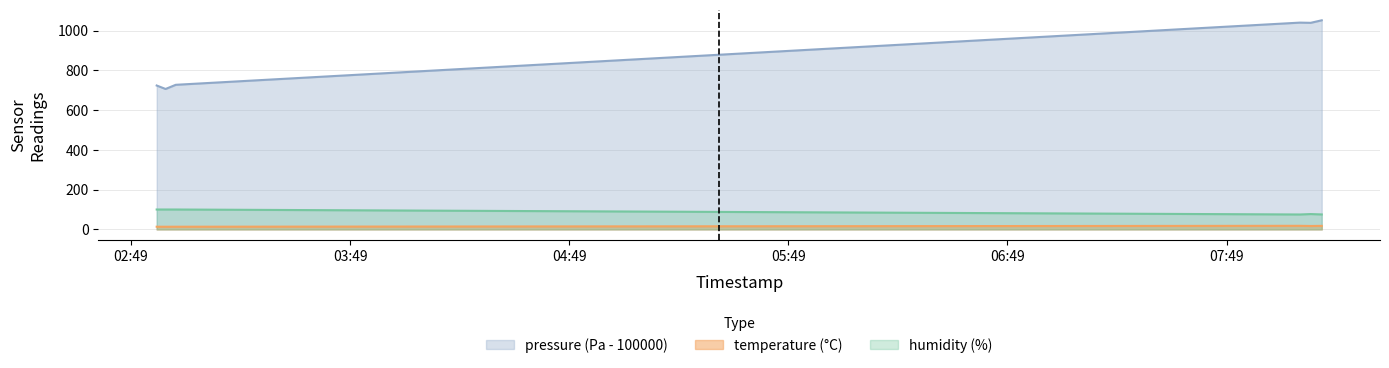

At which category does pressure reach its first local peak?

2022-10-22T08:09:06